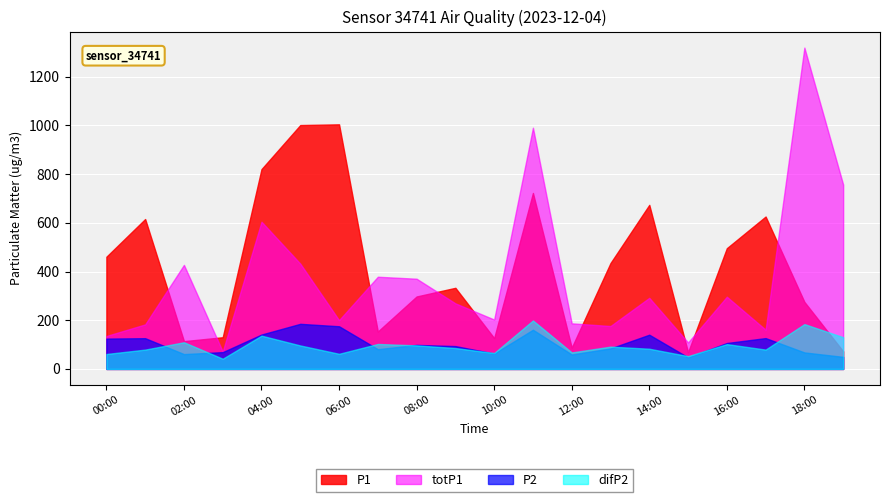

Which category has the lowest value in the P1_smooth series?

03:00